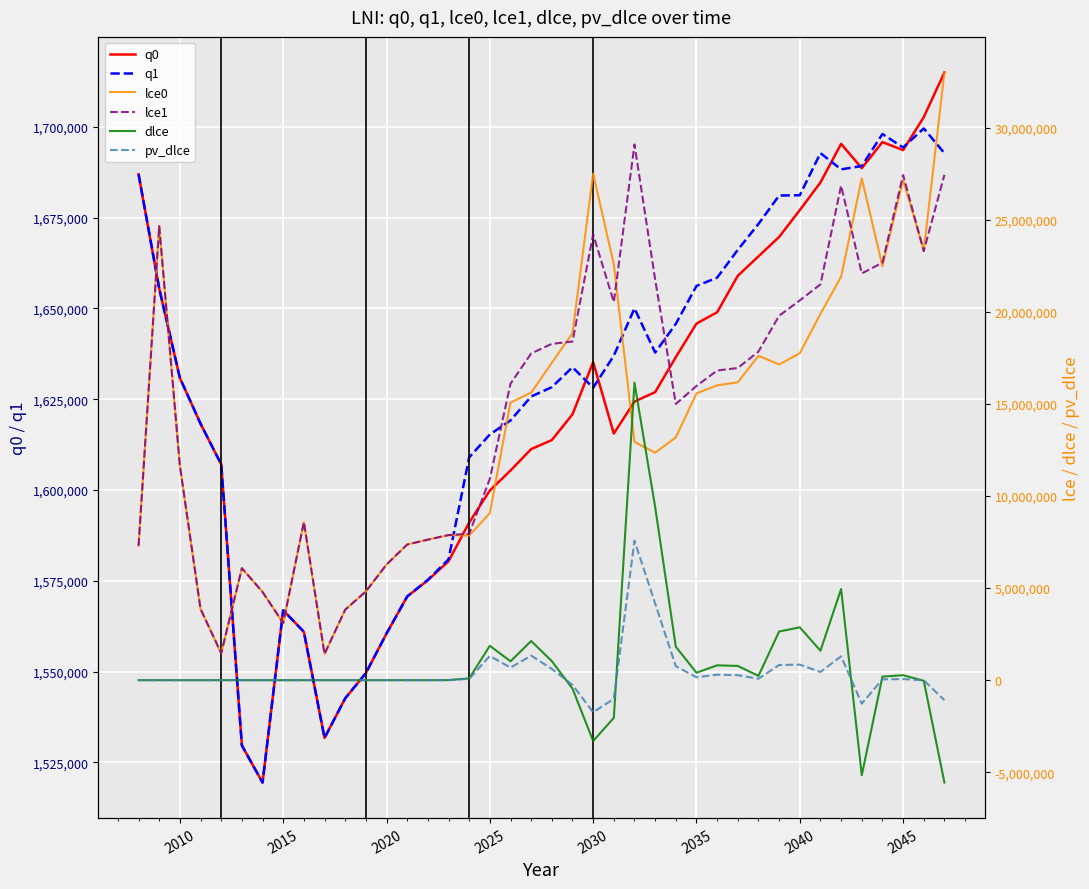

Rank the series by their maximum value, from highest to lowest.

lce0, lce1, dlce, pv_dlce, q0, q1